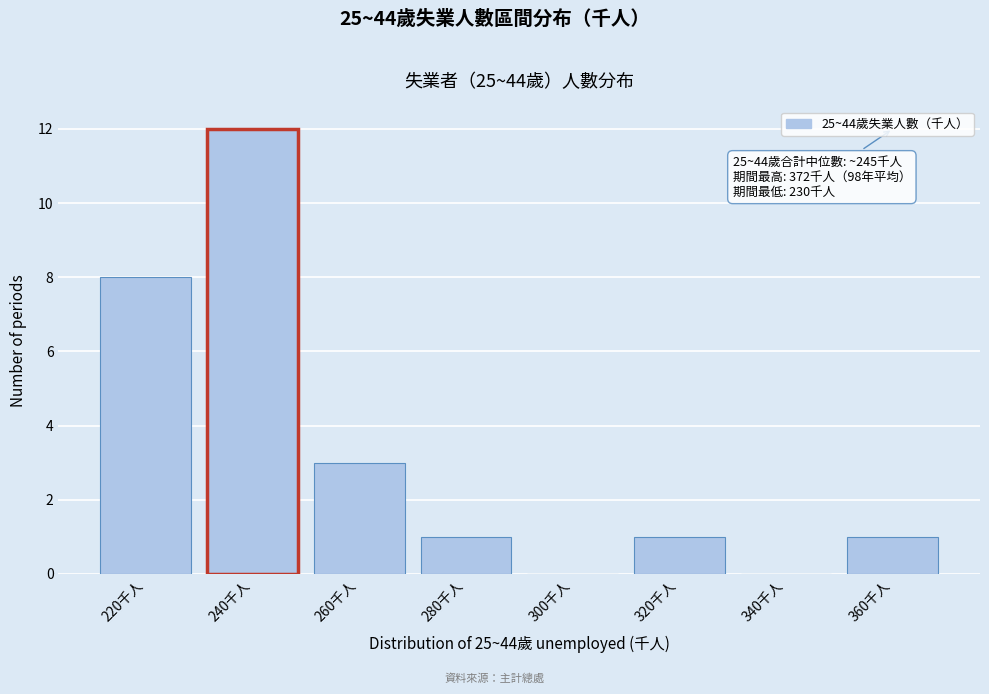

Reading left to right, extract all data points from this chart.

220千人=8	240千人=12	260千人=3	280千人=1	300千人=0	320千人=1	340千人=0	360千人=1